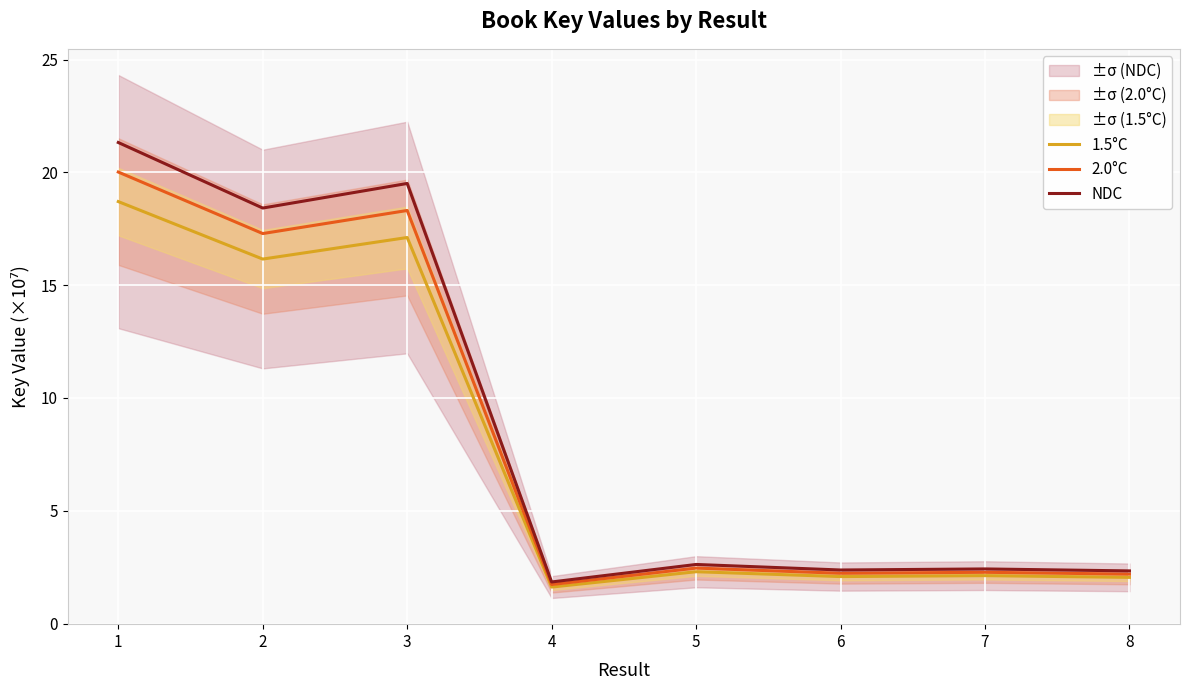

What is the difference between the highest and lowest values at 3?

2.4